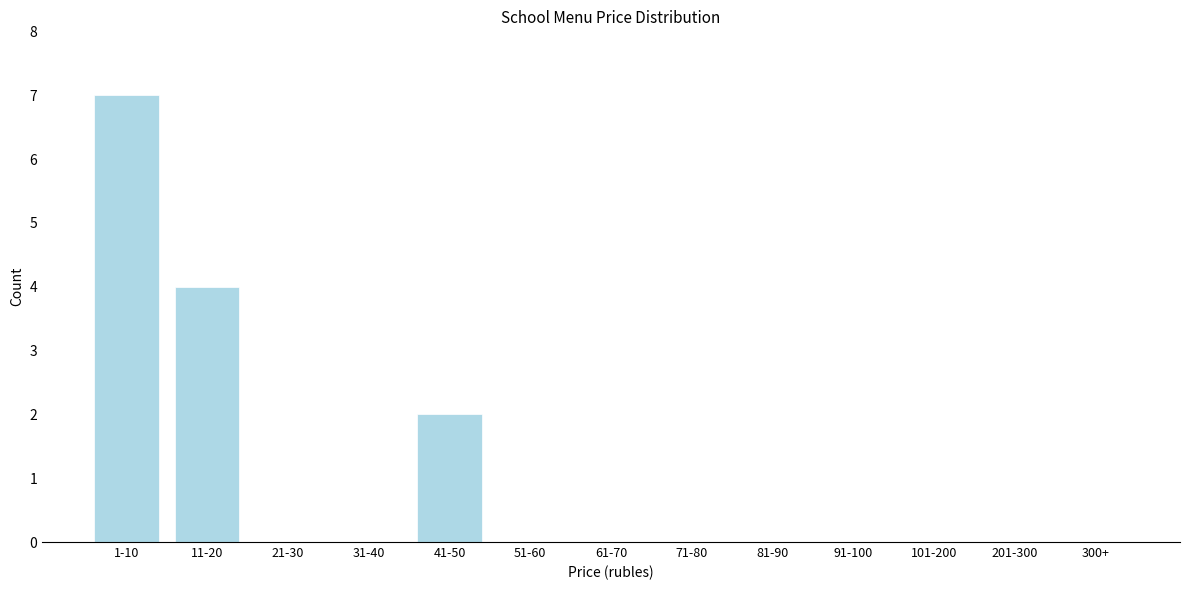

Reading left to right, extract all data points from this chart.

1-10=7	11-20=4	21-30=0	31-40=0	41-50=2	51-60=0	61-70=0	71-80=0	81-90=0	91-100=0	101-200=0	201-300=0	300+=0